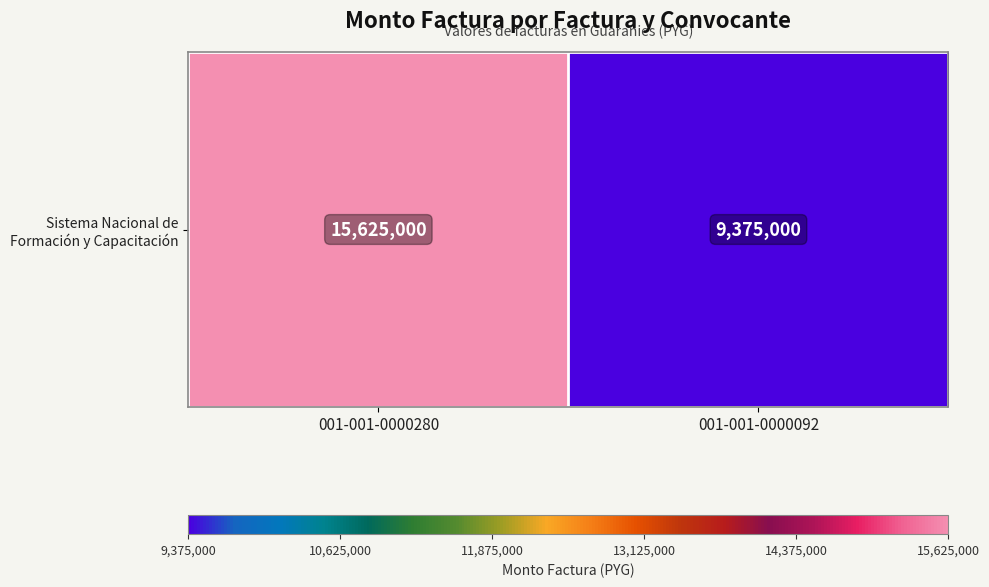

Which category has the highest value across all series?

001-001-0000280